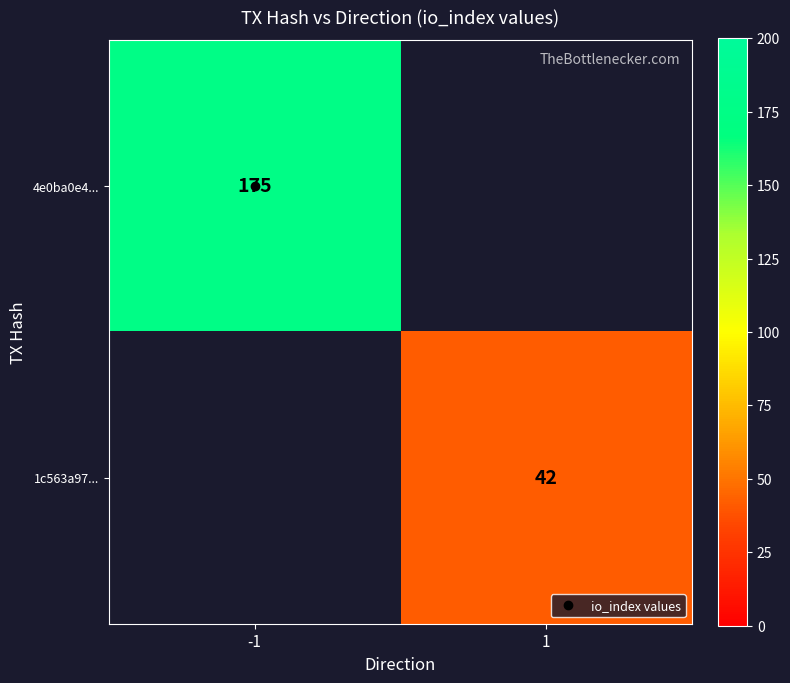

At -1, list the series in order from largest to smallest.

4e0ba0e4..., 1c563a97...